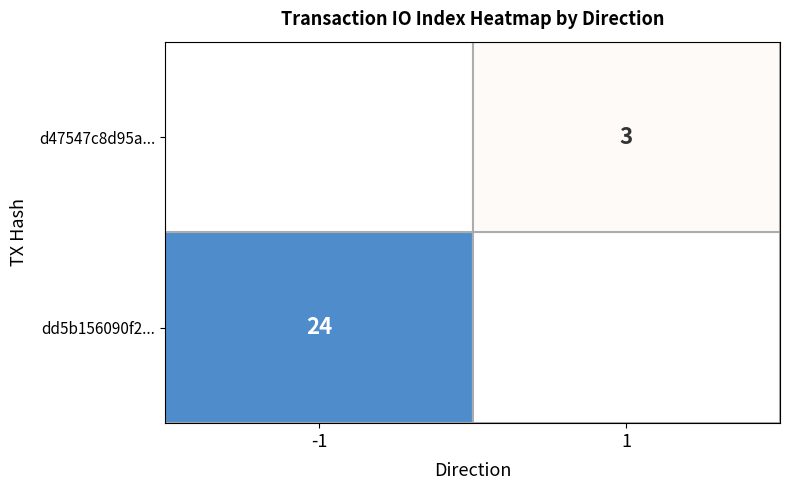

What is the average value of the d47547c8d95aab55b5c7e282c68bfea0898aecf series?

2